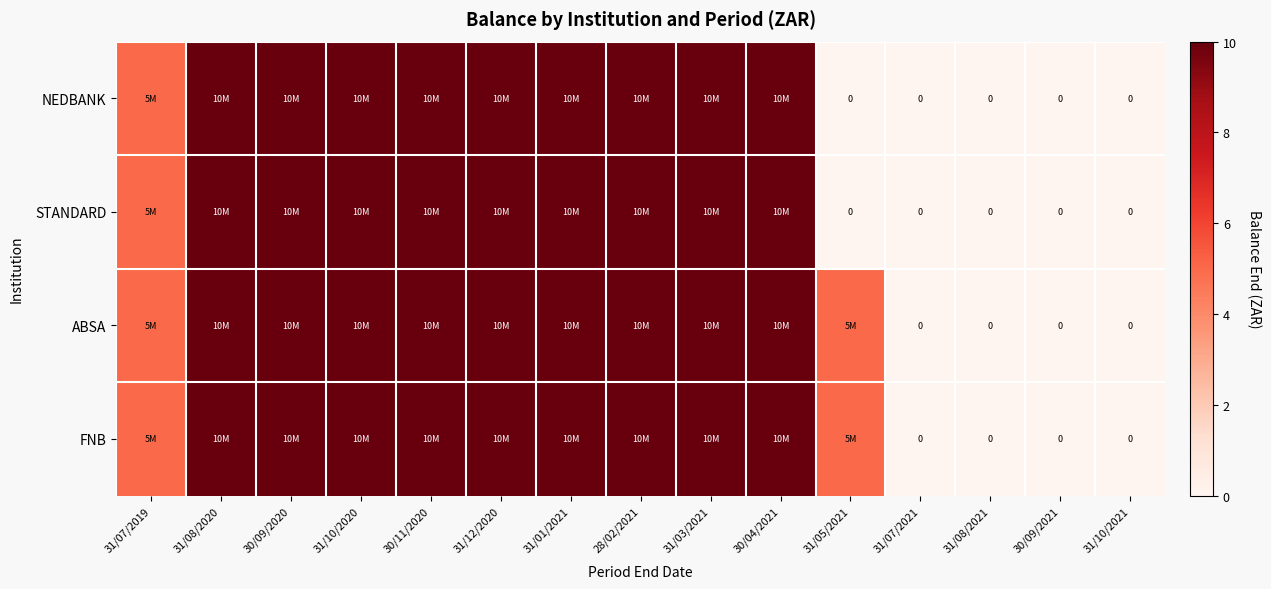

Between 30/09/2020 and 30/09/2021, which series saw the biggest shift?

NEDBANK